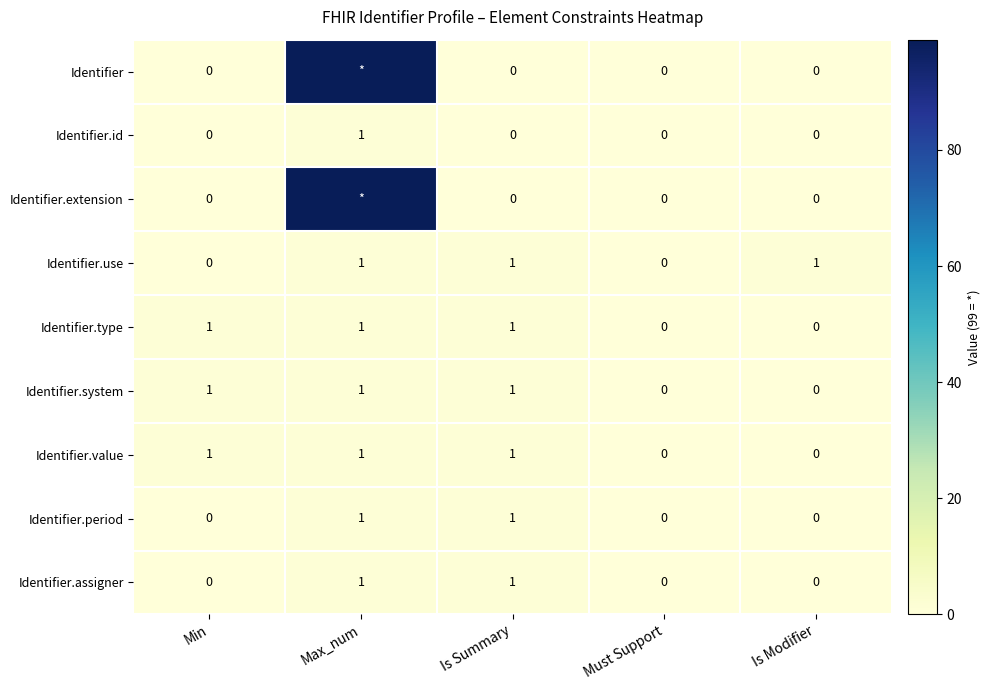

Count the number of data series in this chart.

9